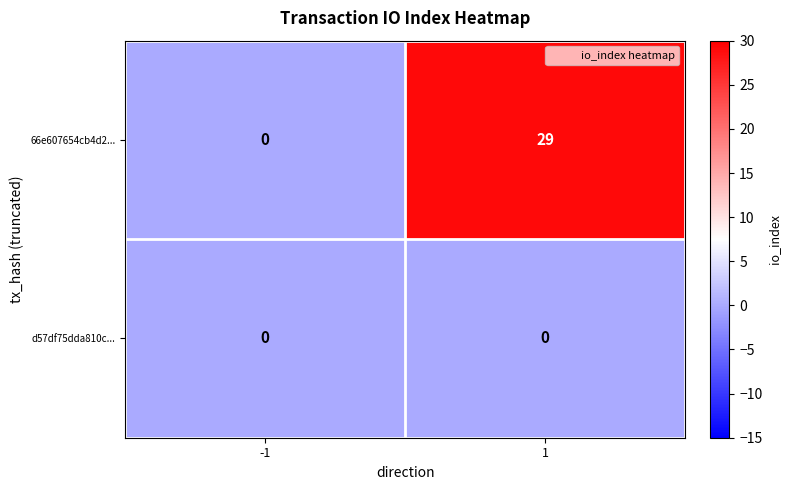

How many series are shown in this chart?

2